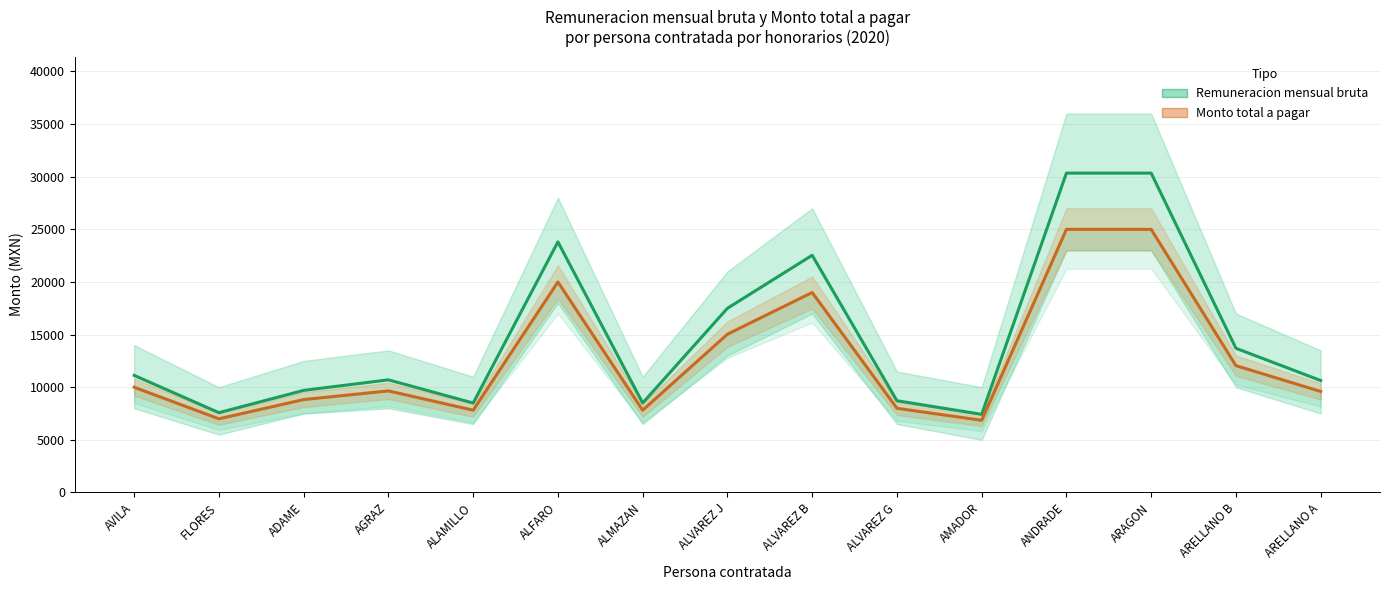

Rank the series at ARAGON from highest to lowest value.

Remuneracion mensual bruta, Monto total a pagar